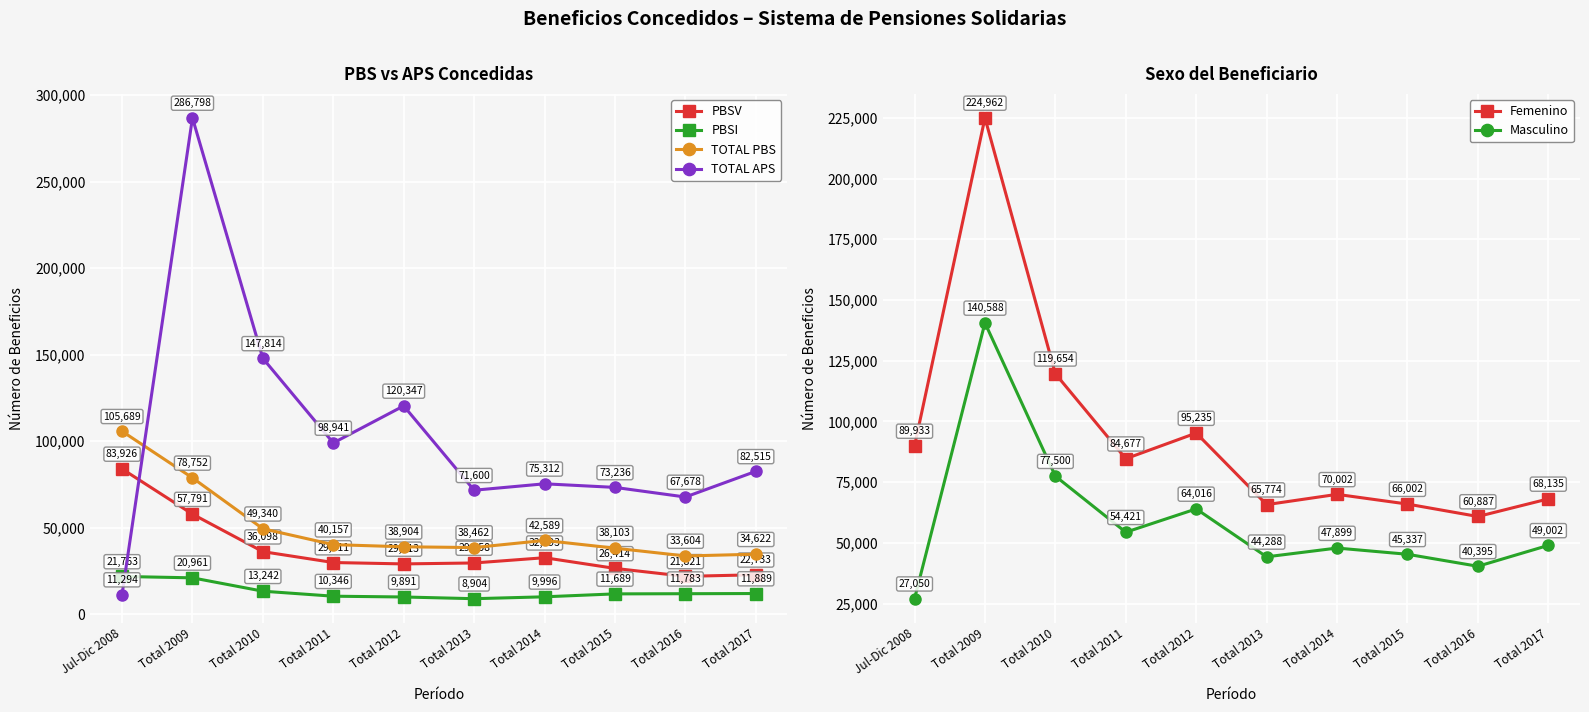

The value of Femenino at Total 2009 is 340149. True or false?

False